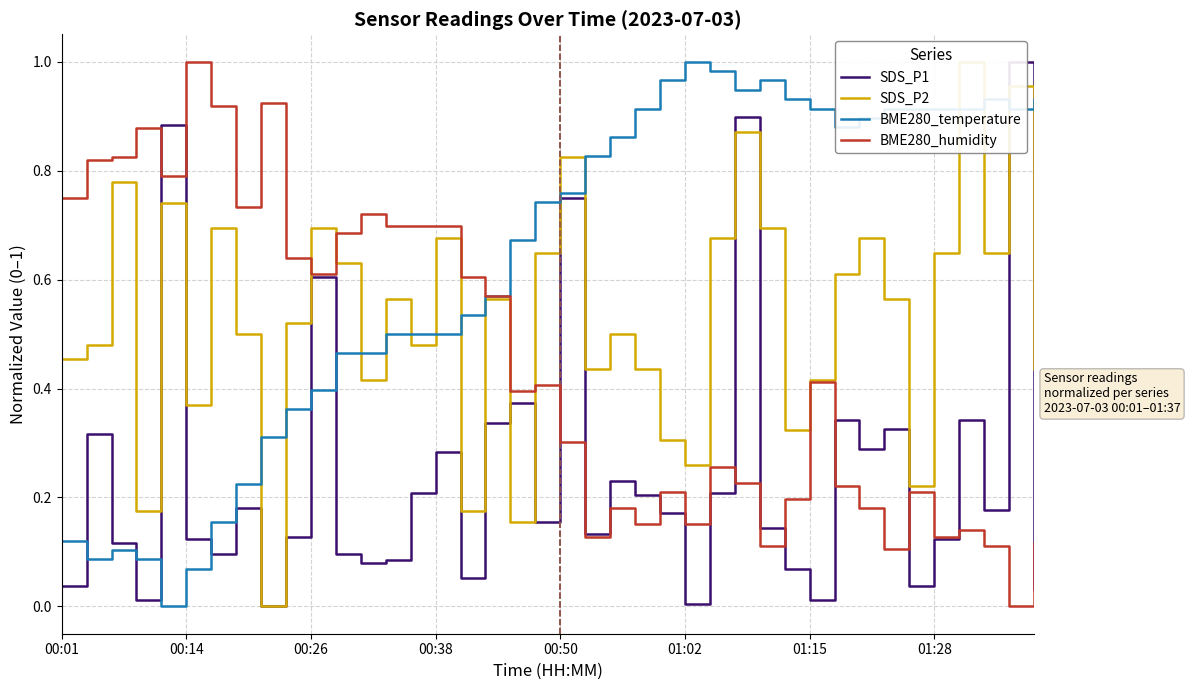

Reading left to right, what are all the values shown in this chart?

SDS_P1: 0.0	0.3	0.1	0.0	0.9	0.1	0.1	0.2	0.0	0.1	0.6	0.1	0.1	0.1	0.2	0.3	0.1	0.3	0.4	0.2	0.7	0.1	0.2	0.2	0.2	0.0	0.2	0.9	0.1	0.1	0.0	0.3	0.3	0.3	0.0	0.1	0.3	0.2	1.0	0.0
SDS_P2: 0.5	0.5	0.8	0.2	0.7	0.4	0.7	0.5	0.0	0.5	0.7	0.6	0.4	0.6	0.5	0.7	0.2	0.6	0.2	0.6	0.8	0.4	0.5	0.4	0.3	0.3	0.7	0.9	0.7	0.3	0.4	0.6	0.7	0.6	0.2	0.6	1.0	0.6	1.0	0.4
BME280_temperature: 0.1	0.1	0.1	0.1	0.0	0.1	0.2	0.2	0.3	0.4	0.4	0.5	0.5	0.5	0.5	0.5	0.5	0.6	0.7	0.7	0.8	0.8	0.9	0.9	1.0	1.0	1.0	0.9	1.0	0.9	0.9	0.9	0.9	0.9	0.9	0.9	0.9	0.9	0.9	0.9
BME280_humidity: 0.8	0.8	0.8	0.9	0.8	1.0	0.9	0.7	0.9	0.6	0.6	0.7	0.7	0.7	0.7	0.7	0.6	0.6	0.4	0.4	0.3	0.1	0.2	0.2	0.2	0.2	0.3	0.2	0.1	0.2	0.4	0.2	0.2	0.1	0.2	0.1	0.1	0.1	0.0	0.1